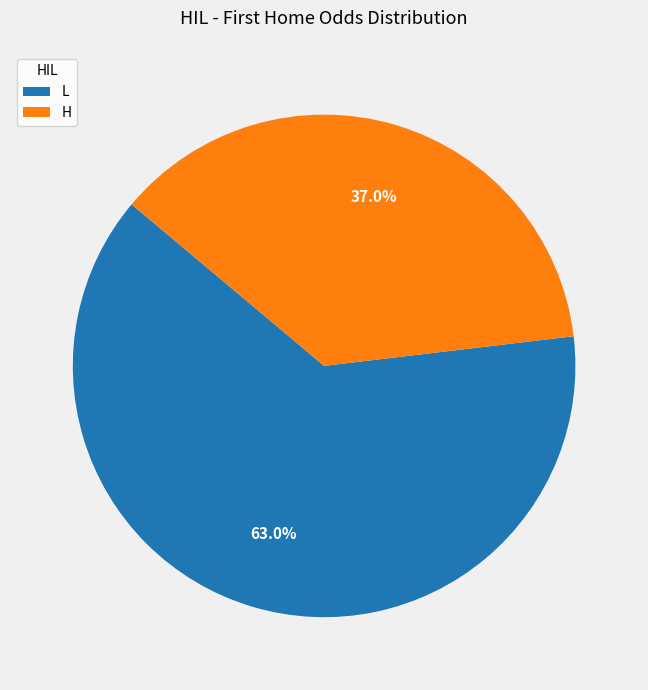

What is the total percentage of L and H?

100.0%